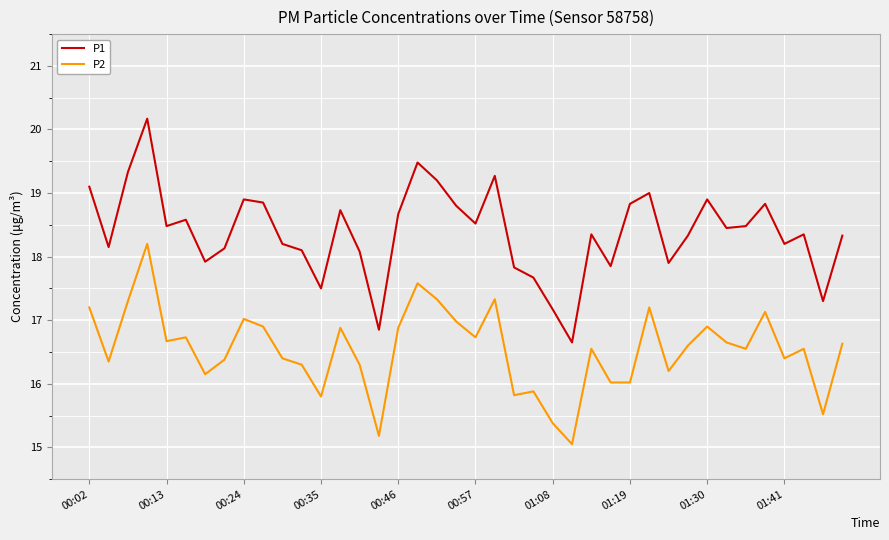

True or false: P1 and P2 intersect in this chart.

False